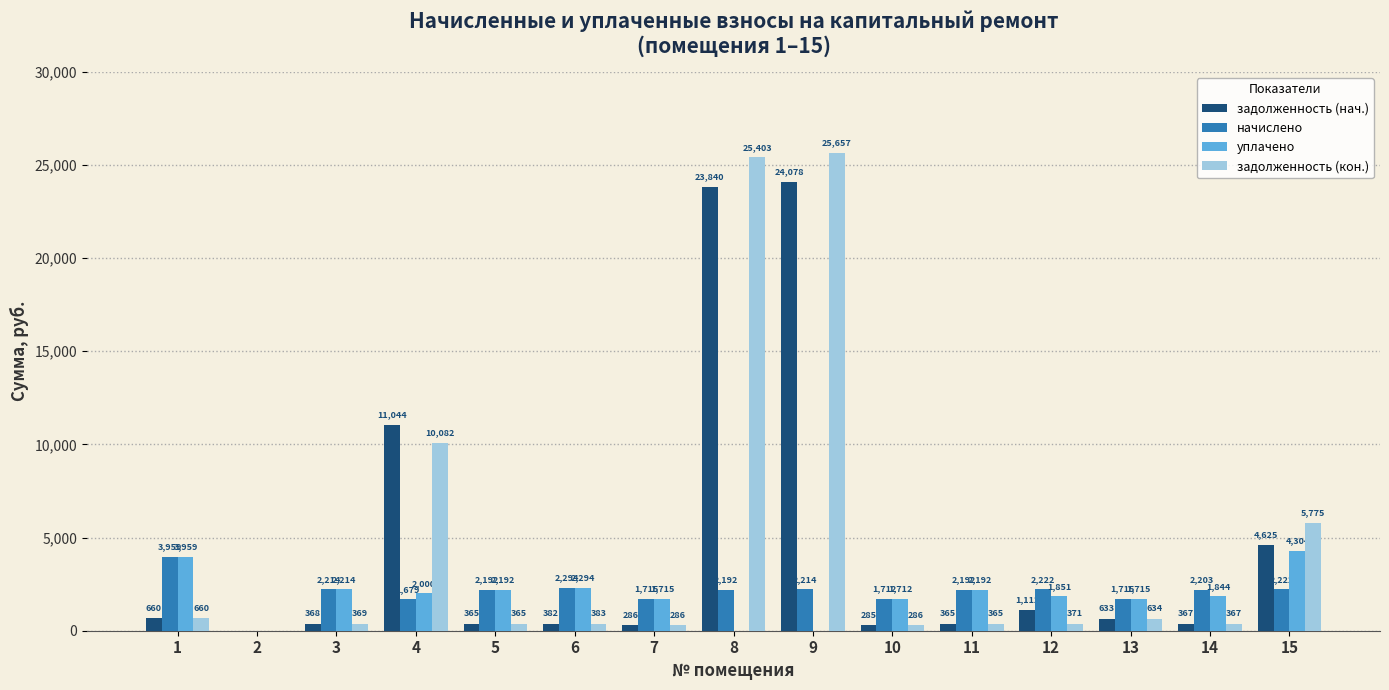

True or false: задолженность (нач.) has a value of 8030.9 at 15.

False